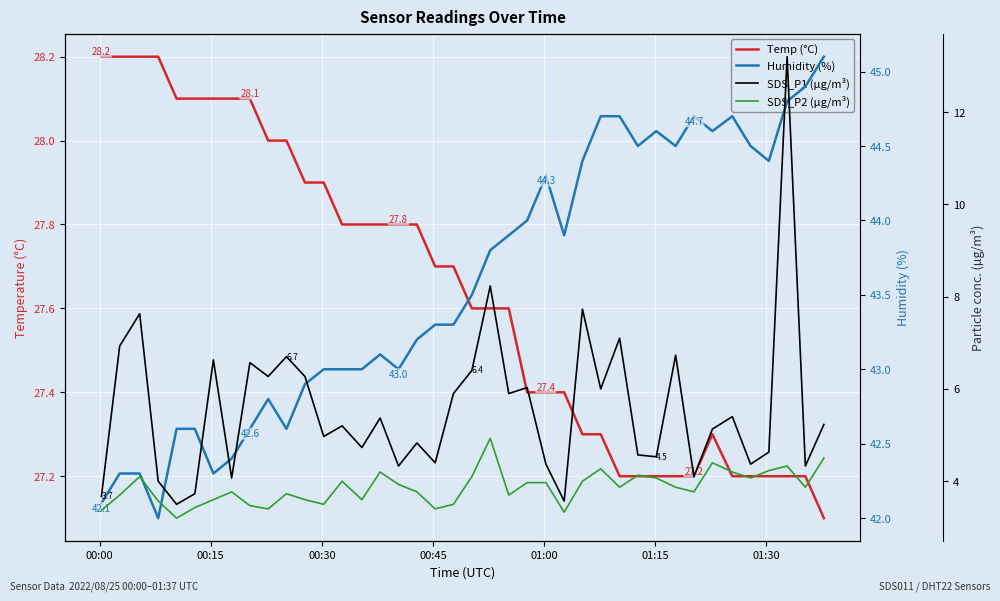

Reading right to left, extract all data points from this chart.

Temp (°C): 27.1	27.2	27.2	27.2	27.2	27.2	27.3	27.2	27.2	27.2	27.2	27.2	27.3	27.3	27.4	27.4	27.4	27.6	27.6	27.6	27.7	27.7	27.8	27.8	27.8	27.8	27.8	27.9	27.9	28.0	28.0	28.1	28.1	28.1	28.1	28.1	28.2	28.2	28.2	28.2
Humidity (%): 45.1	44.9	44.8	44.4	44.5	44.7	44.6	44.7	44.5	44.6	44.5	44.7	44.7	44.4	43.9	44.3	44.0	43.9	43.8	43.5	43.3	43.3	43.2	43.0	43.1	43.0	43.0	43.0	42.9	42.6	42.8	42.6	42.4	42.3	42.6	42.6	42.0	42.3	42.3	42.1
SDS_P1 (µg/m³): 5.2	4.3	13.2	4.6	4.4	5.4	5.1	4.1	6.7	4.5	4.6	7.1	6.0	7.7	3.6	4.4	6.0	5.9	8.2	6.4	5.9	4.4	4.8	4.3	5.4	4.7	5.2	5.0	6.3	6.7	6.3	6.6	4.1	6.6	3.7	3.5	4.0	7.6	6.9	3.7
SDS_P2 (µg/m³): 4.5	3.9	4.3	4.2	4.1	4.2	4.4	3.8	3.9	4.1	4.1	3.9	4.3	4.0	3.3	4.0	4.0	3.7	4.9	4.1	3.5	3.4	3.8	3.9	4.2	3.6	4.0	3.5	3.6	3.7	3.4	3.5	3.8	3.6	3.4	3.2	3.6	4.1	3.7	3.4